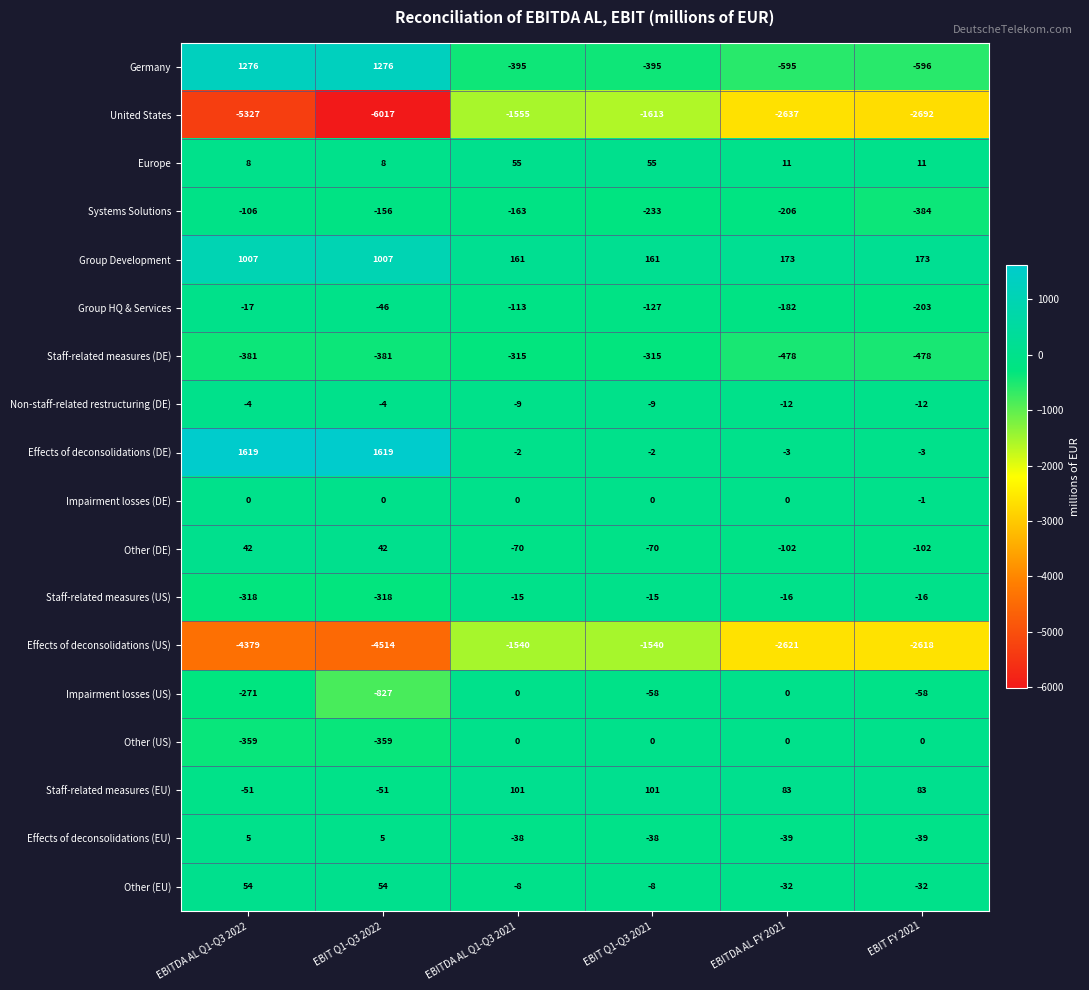

Which series has the largest total across all categories?

Effects of deconsolidations (DE)